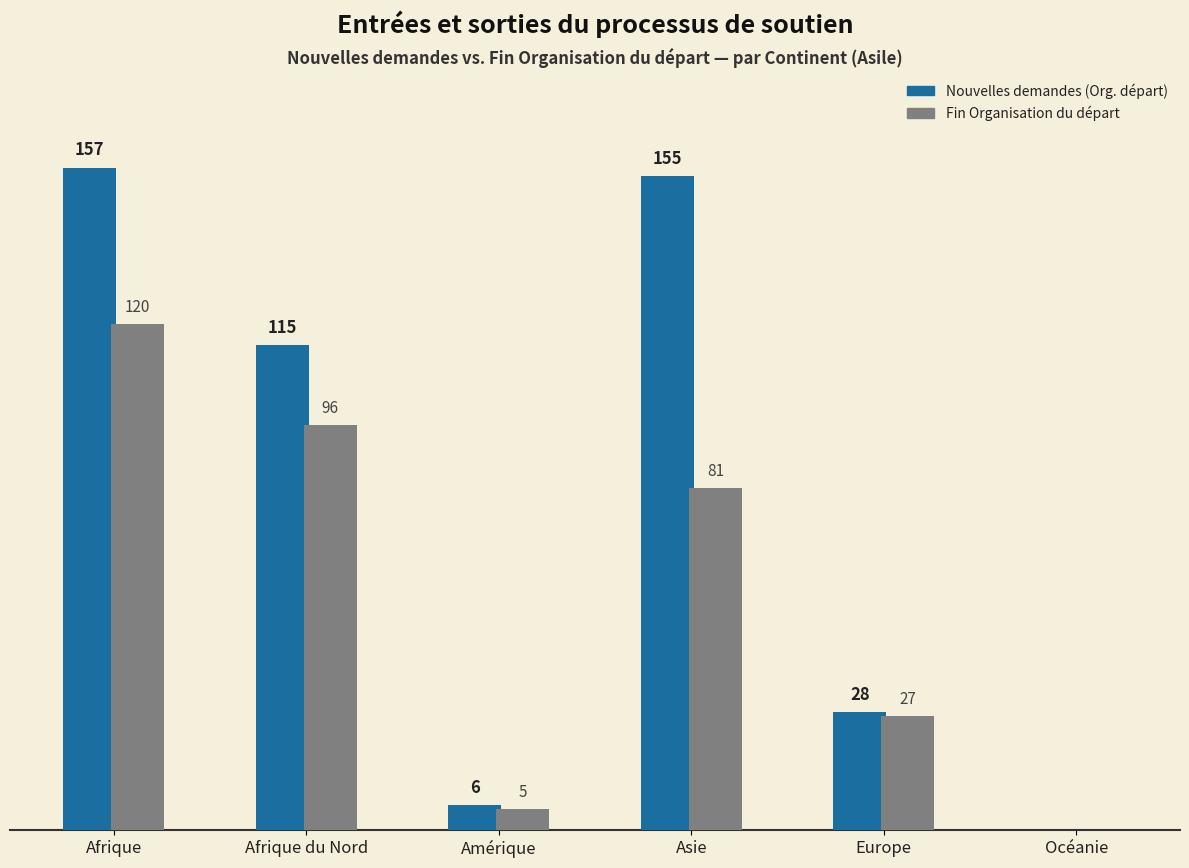

At which label does Nouvelles demandes (Org. départ) reach its peak?

Afrique